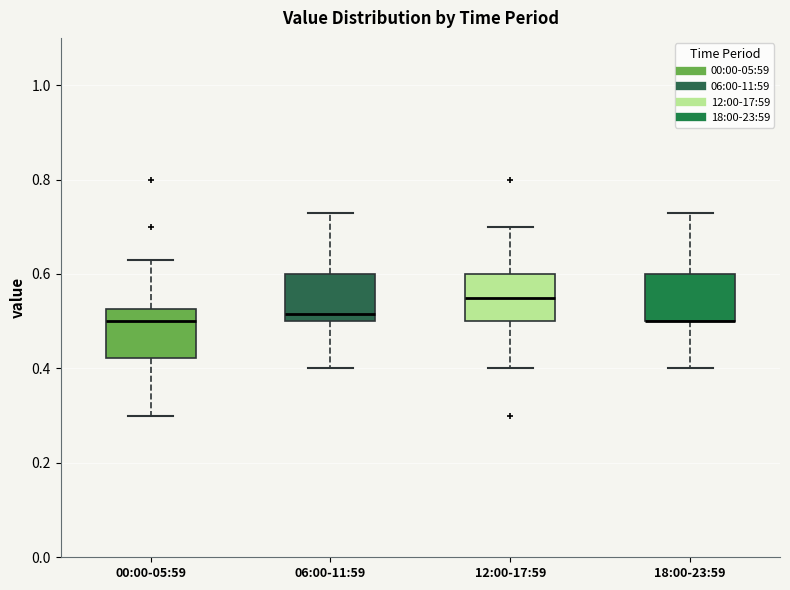

Where does the upper whisker of the box for 06:00-11:59 end on the y-axis? The values are not printed on the chart, so give them approximately, as read against the axis.

0.74